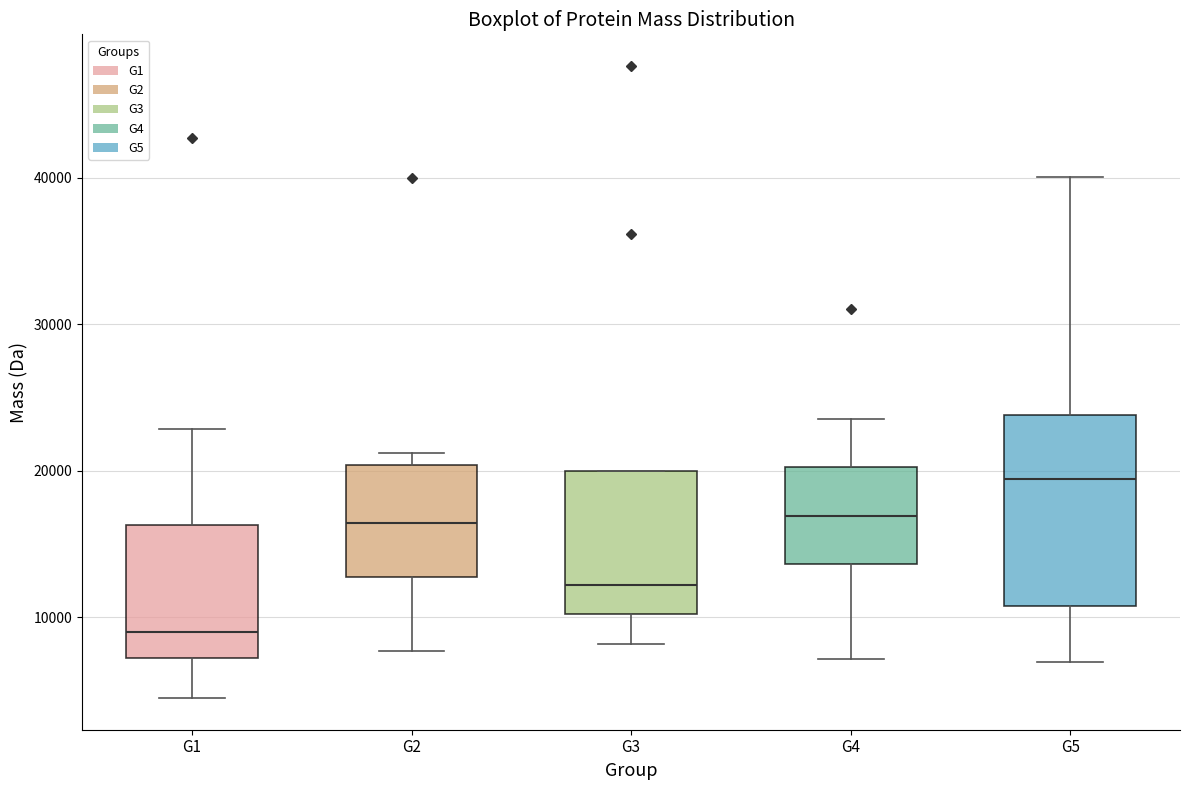

Where does the median line of the box for G1 sit on the y-axis? The values are not printed on the chart, so give them approximately, as read against the axis.

9000